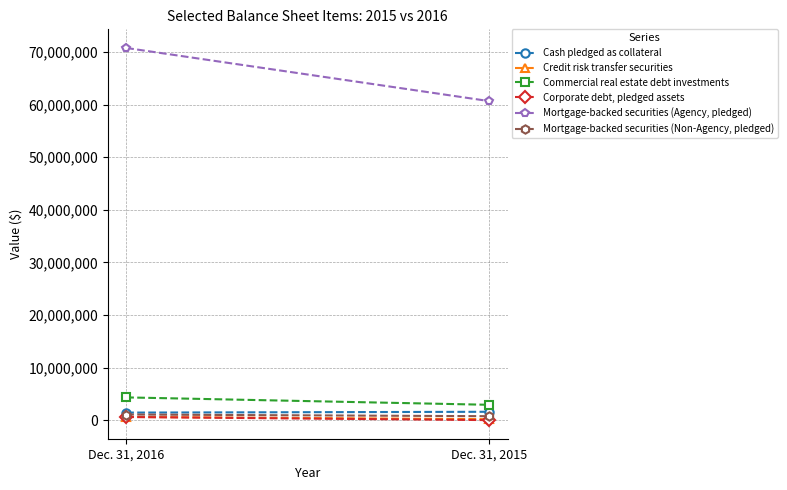

Count the number of categories in the chart.

2